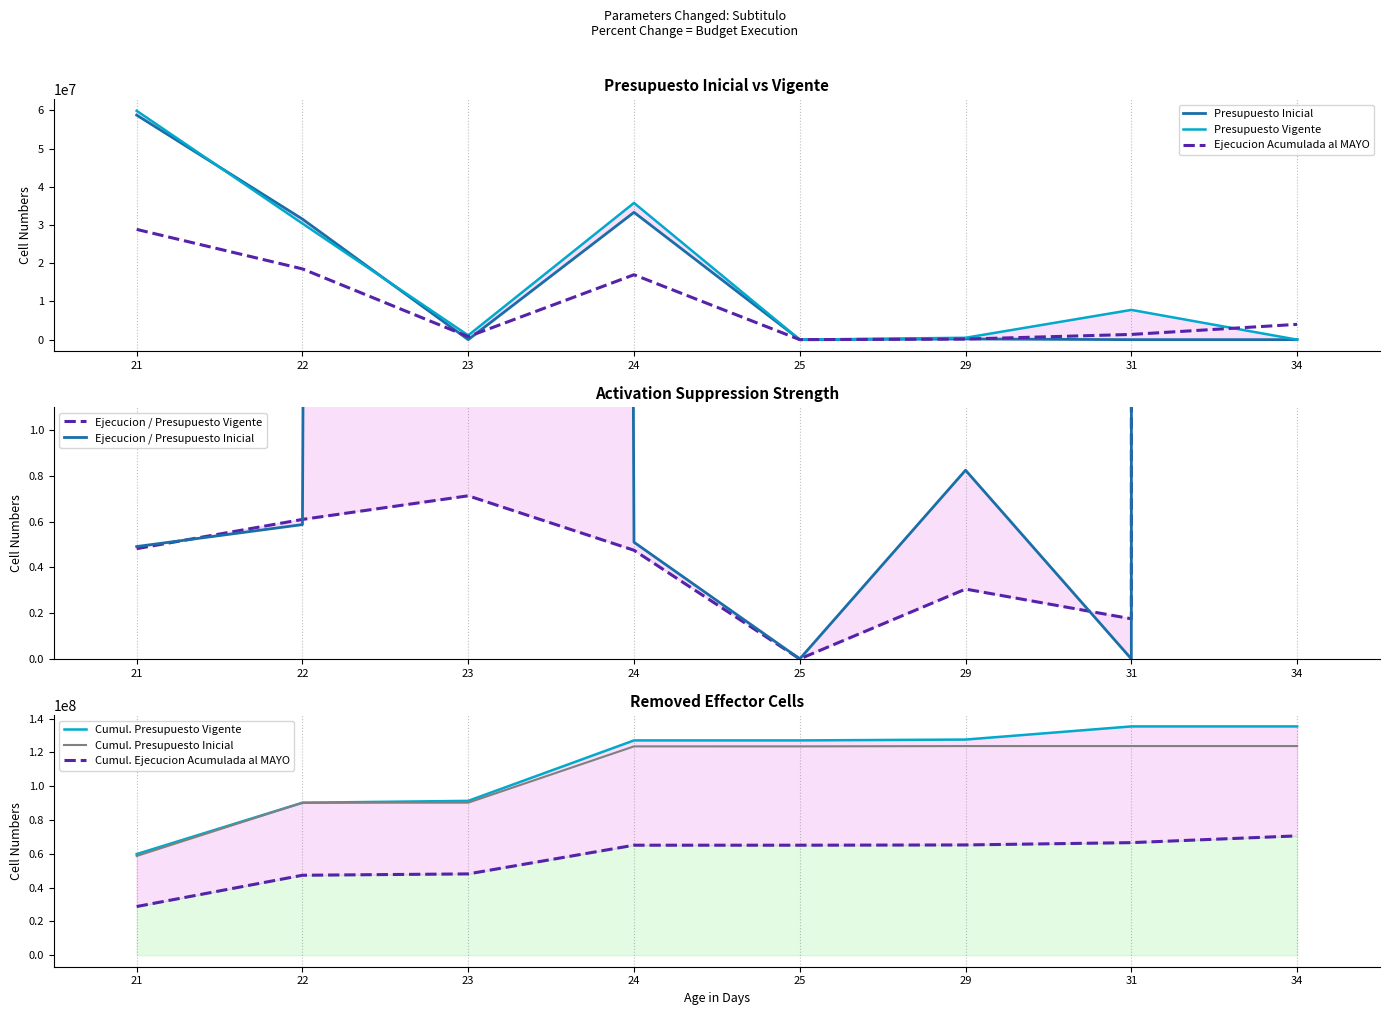

Where do Ejecucion Acumulada al MAYO and Presupuesto Inicial first cross each other?

22 and 23